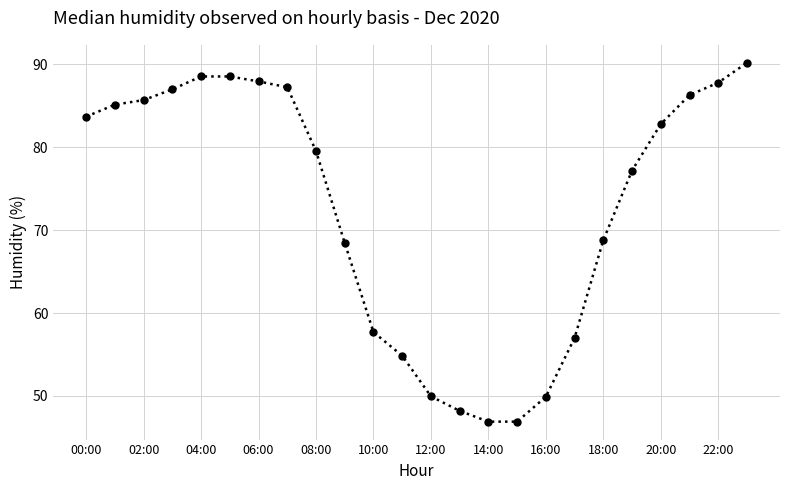

What is the maximum value shown in the chart?

90.2